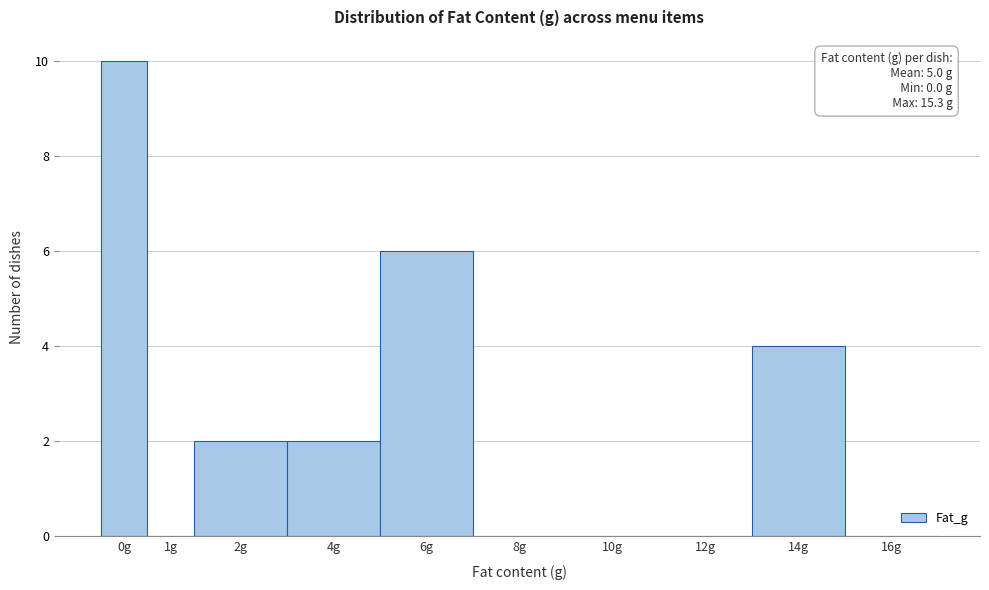

Reading left to right, list all the values displayed in this chart.

0g=10	1g=0	2g=2	4g=2	6g=6	8g=0	10g=0	12g=0	14g=4	16g=0